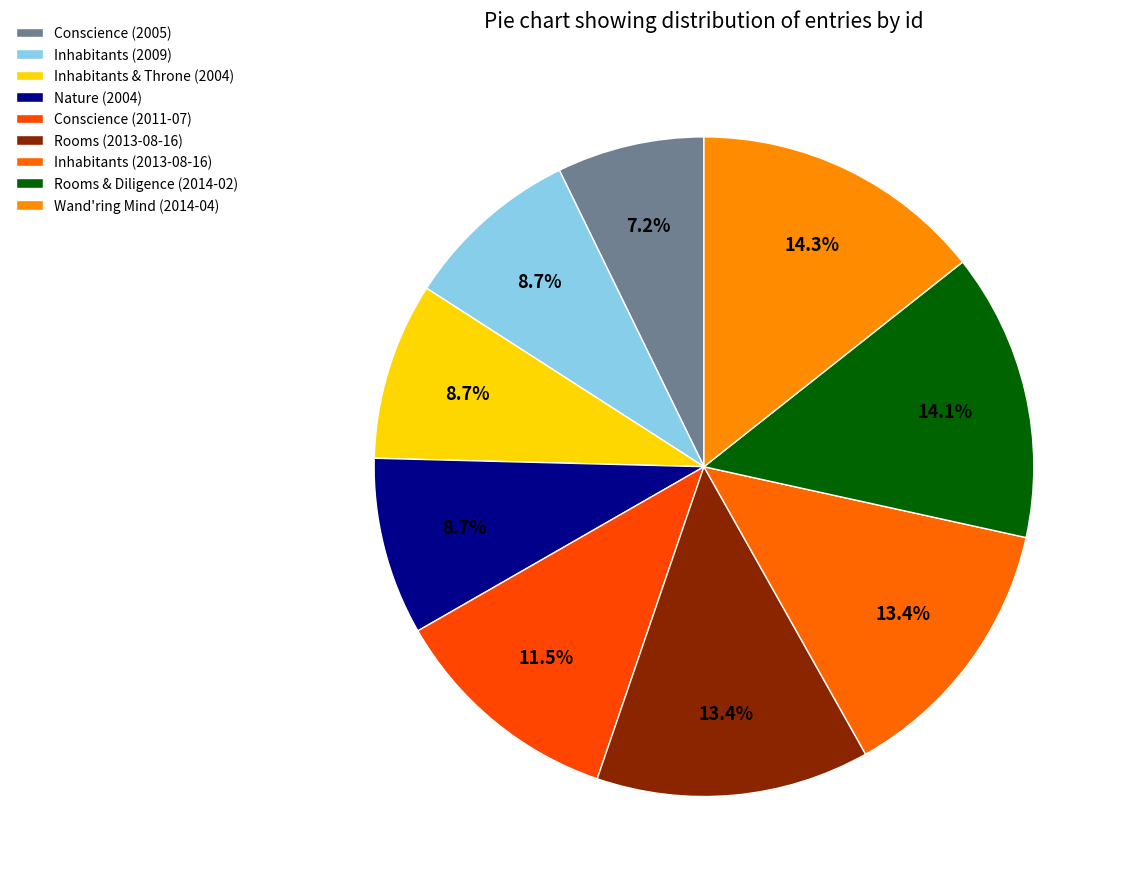

Is there any slice that represents more than half of the pie?

No